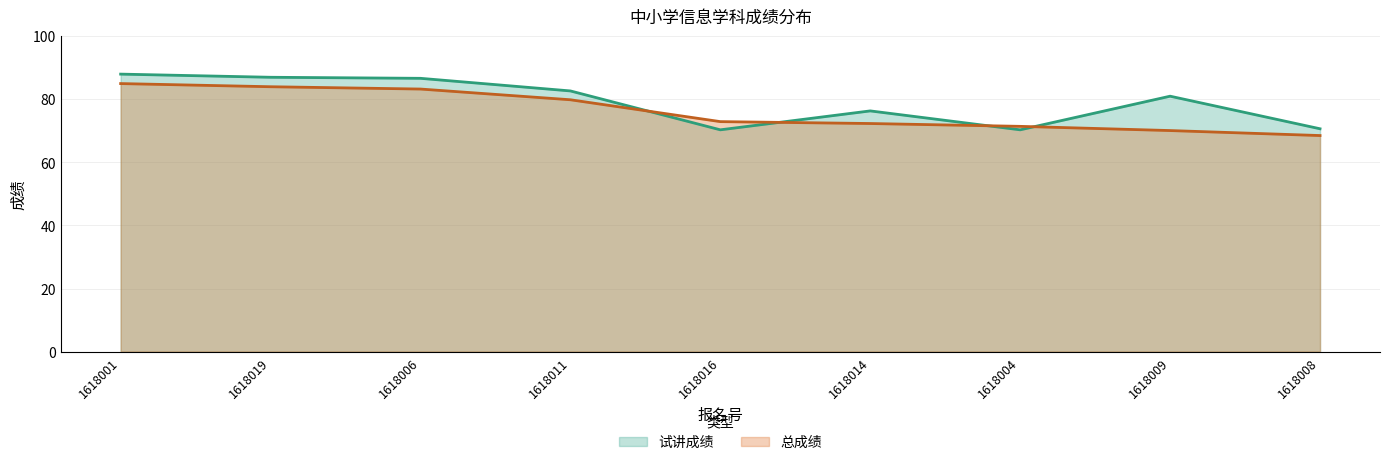

Reading left to right, extract all data points from this chart.

试讲成绩: 1618001=88.0	1618019=87.0	1618006=86.7	1618011=82.7	1618016=70.3	1618014=76.3	1618004=70.3	1618009=81.0	1618008=70.7
总成绩: 1618001=85.0	1618019=84.0	1618006=83.3	1618011=79.9	1618016=72.9	1618014=72.3	1618004=71.4	1618009=70.1	1618008=68.5